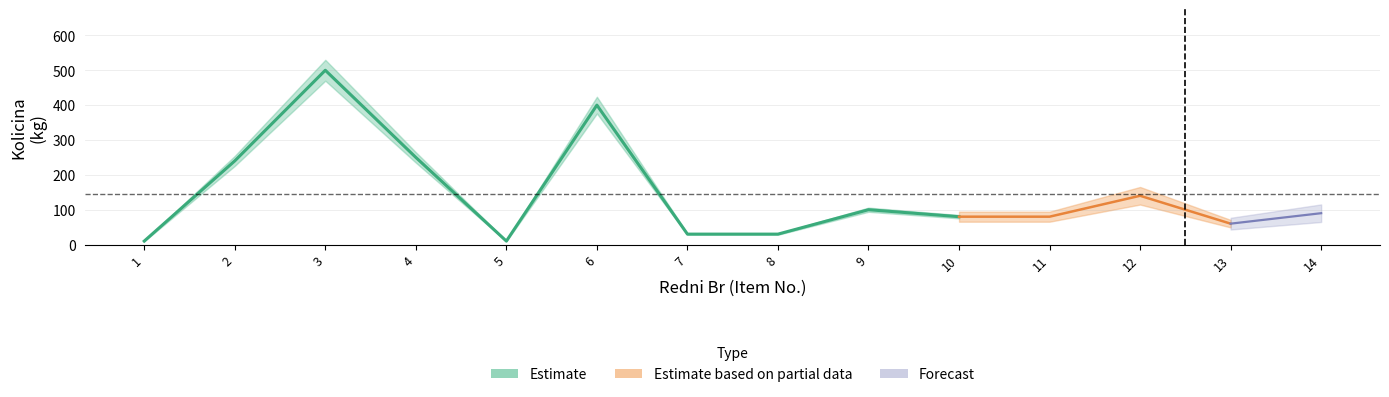

Between 4 and 8, which series saw the biggest shift?

Estimate